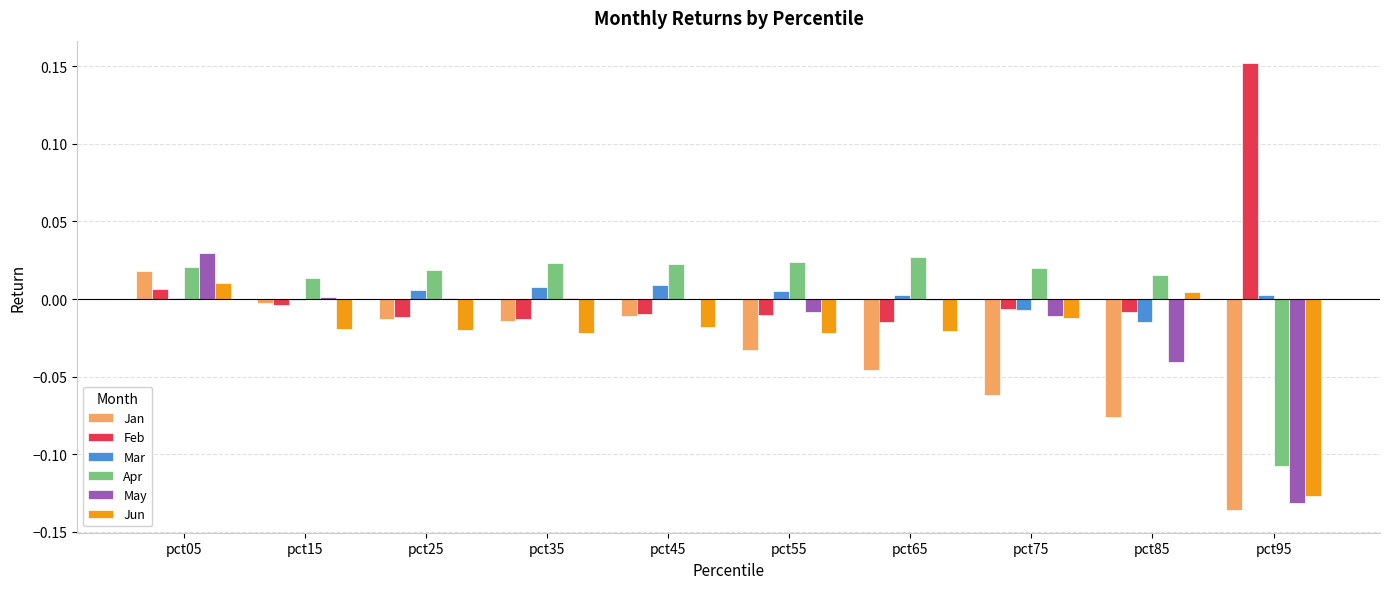

Which series changed the most between pct35 and pct85?

Jan